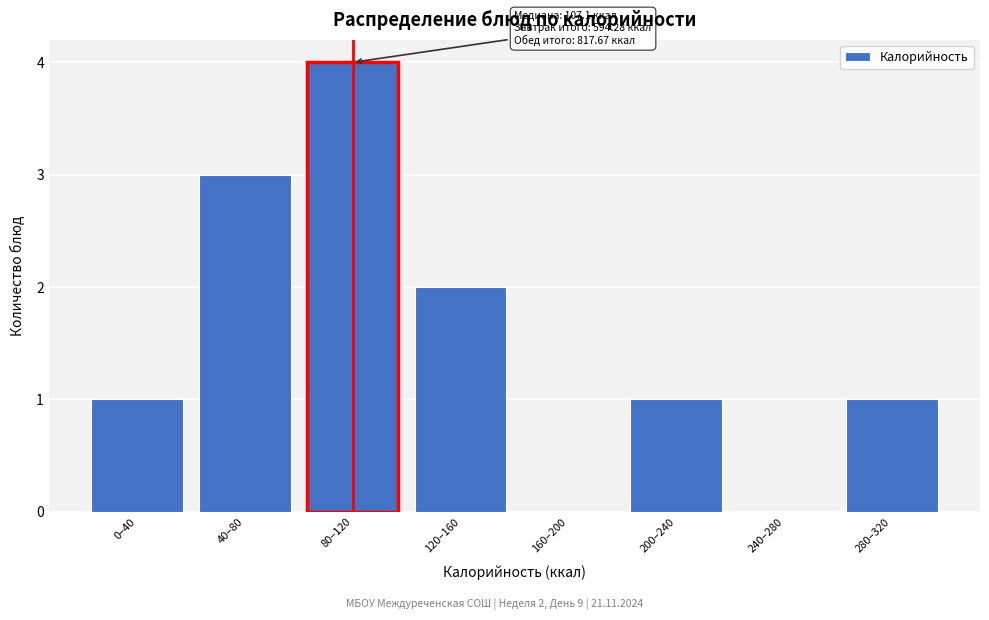

Reading right to left, list all the values displayed in this chart.

280–320=1	240–280=0	200–240=1	160–200=0	120–160=2	80–120=4	40–80=3	0–40=1